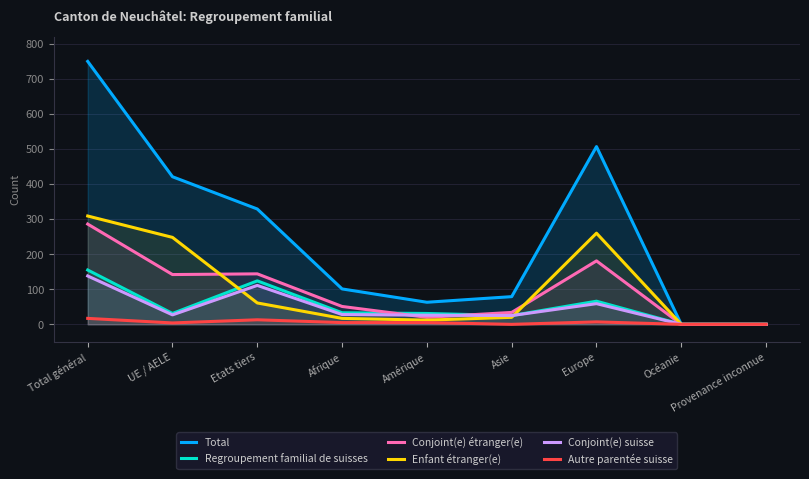

Reading left to right, list all the values displayed in this chart.

Total: 750	421	329	101	63	79	507	0	0
Regroupement familial de suisses: 155	31	124	33	31	25	66	0	0
Conjoint(e) étranger(e): 286	142	144	51	20	34	181	0	0
Enfant étranger(e): 309	248	61	17	12	20	260	0	0
Conjoint(e) suisse: 138	27	111	28	26	25	59	0	0
Autre parentée suisse: 17	4	13	5	5	0	7	0	0